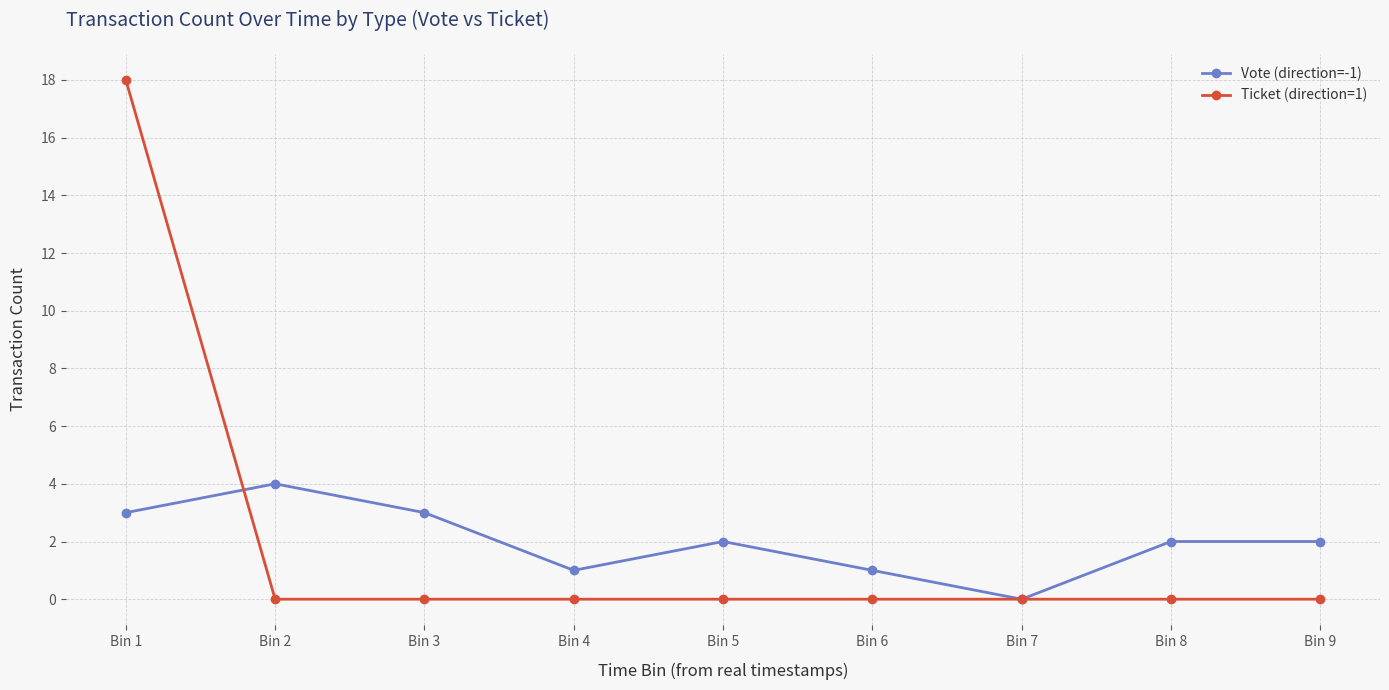

What is the difference between the maximum and minimum values in the Vote (direction=-1) series?

4